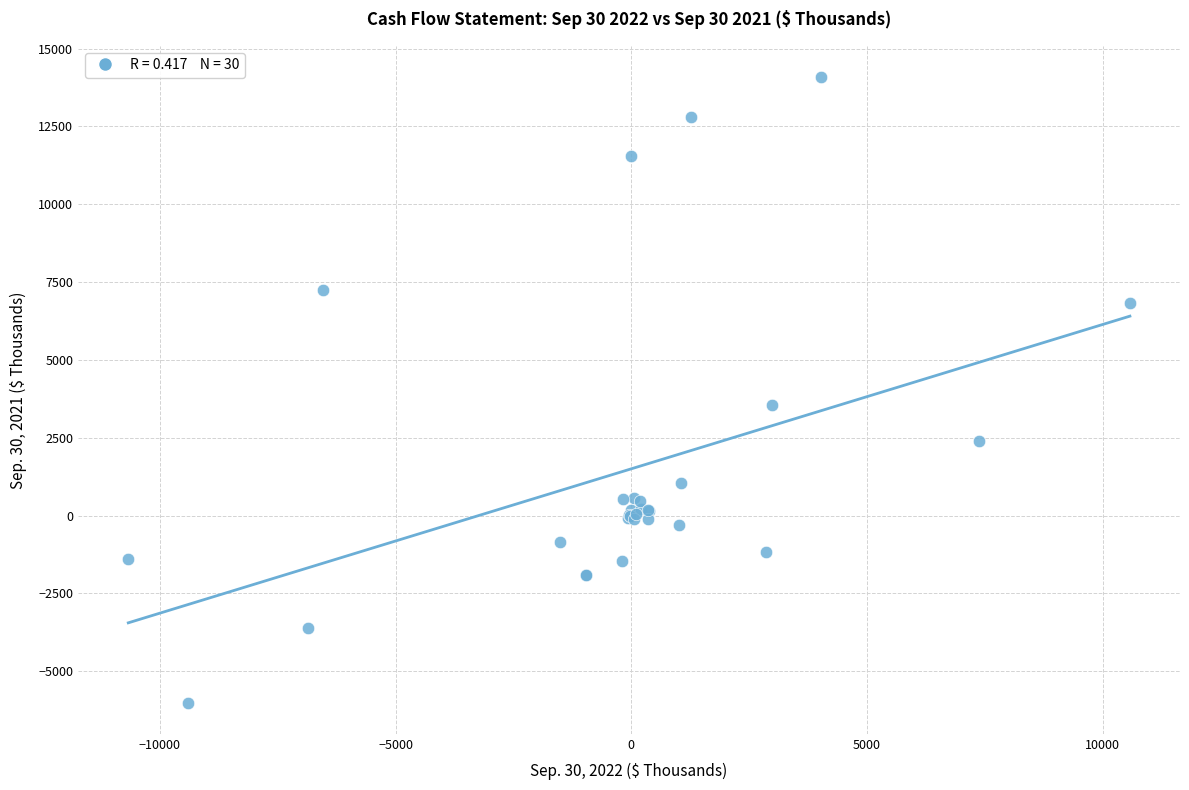

What Y value in the scatter plot is closest to 4039?

3543